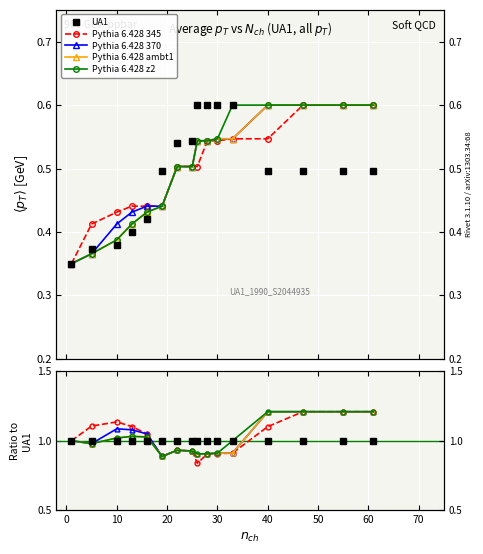

How many times do UA1 and Pythia 6.428 345 cross each other?

2